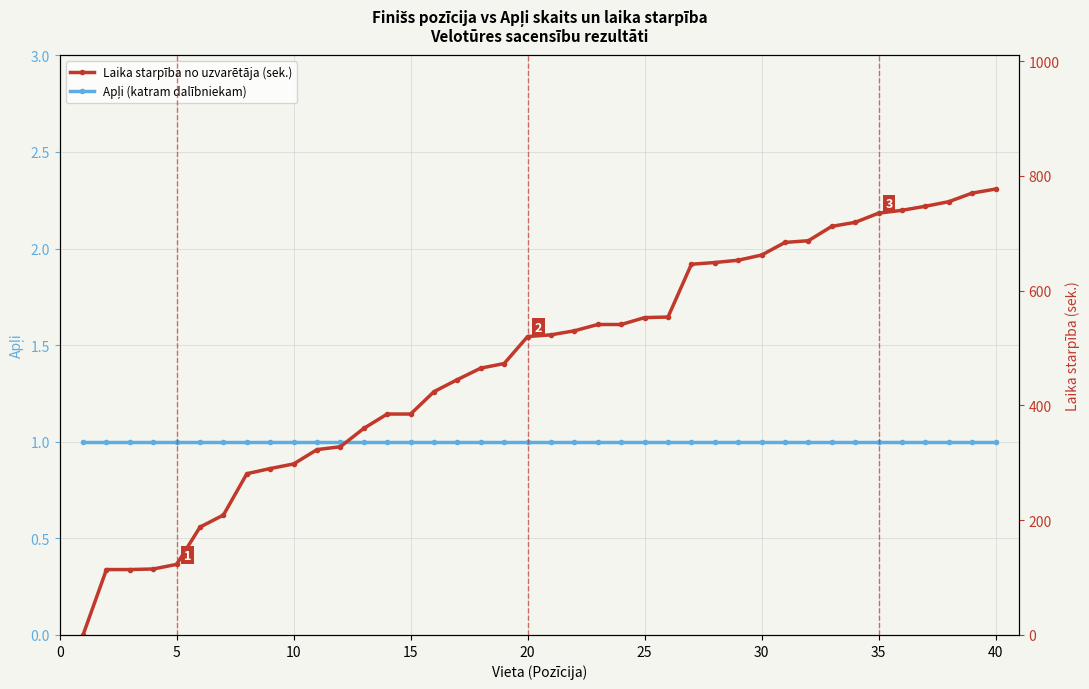

Reading right to left, what are all the values shown in this chart?

Apļi (katram dalībniekam): 1	1	1	1	1	1	1	1	1	1	1	1	1	1	1	1	1	1	1	1	1	1	1	1	1	1	1	1	1	1	1	1	1	1	1	1	1	1	1	1
Laika starpība no uzvarētāja (sek.): 777	770	755	747	740	735	719	712	687	684	662	653	649	646	554	553	541	541	530	523	520	473	465	445	424	385	385	360	328	323	298	290	281	209	188	123	115	114	114	0